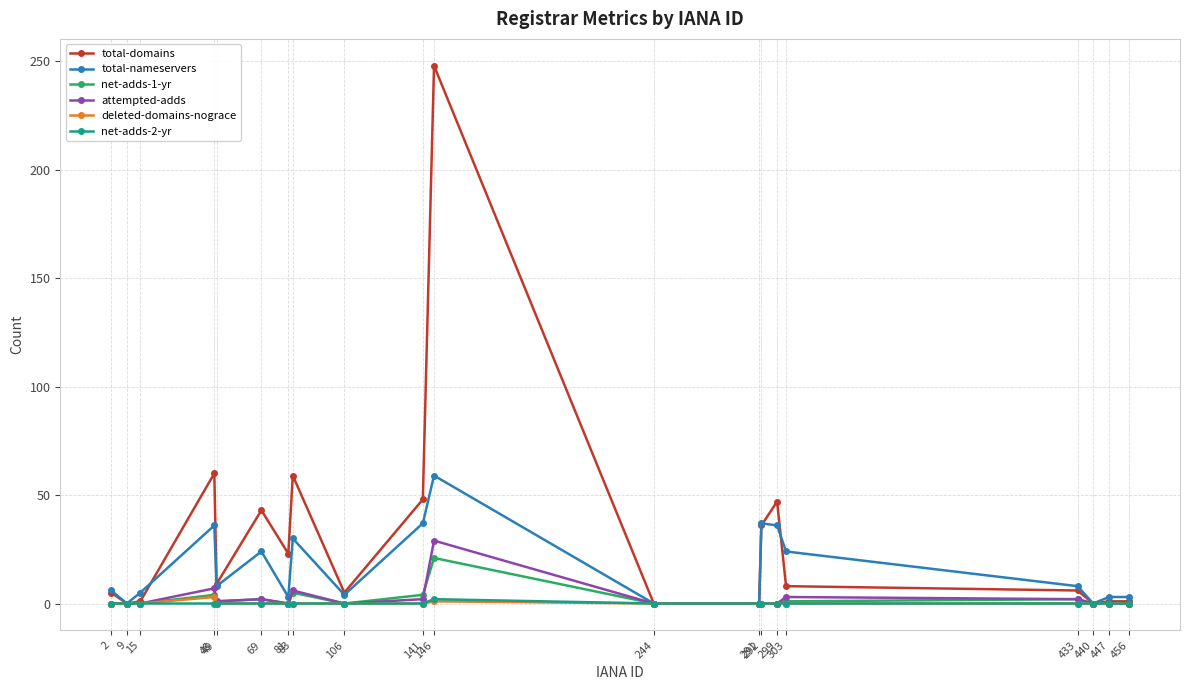

Which series has the largest total across all categories?

total-domains